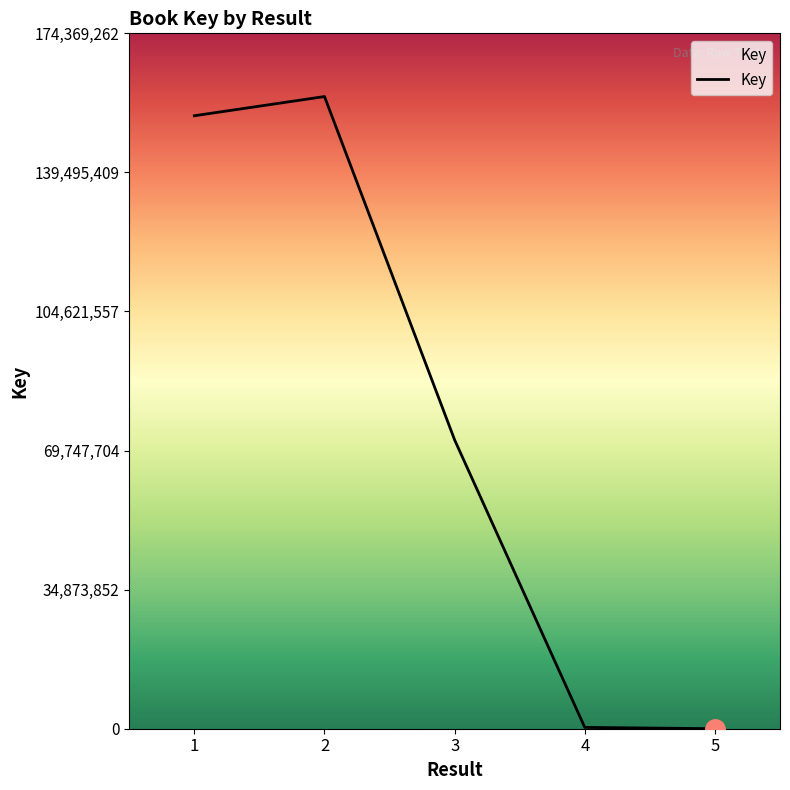

True or false: there are more than 0 points higher than both neighbors.

True